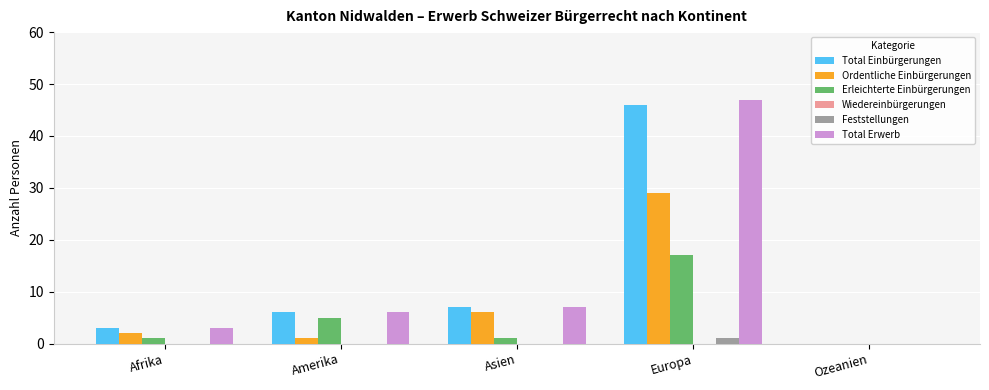

What is the approximate value of Total Erwerb at Europa?

47